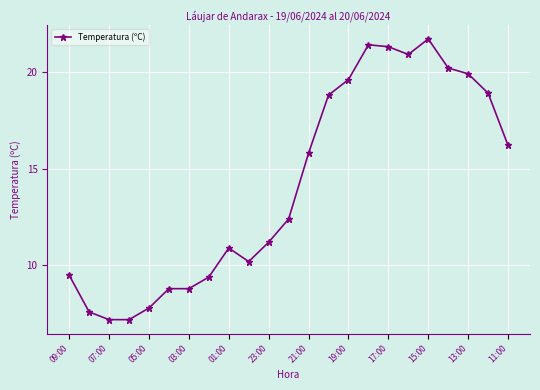

What is the difference between the maximum and second lowest values?

14.5